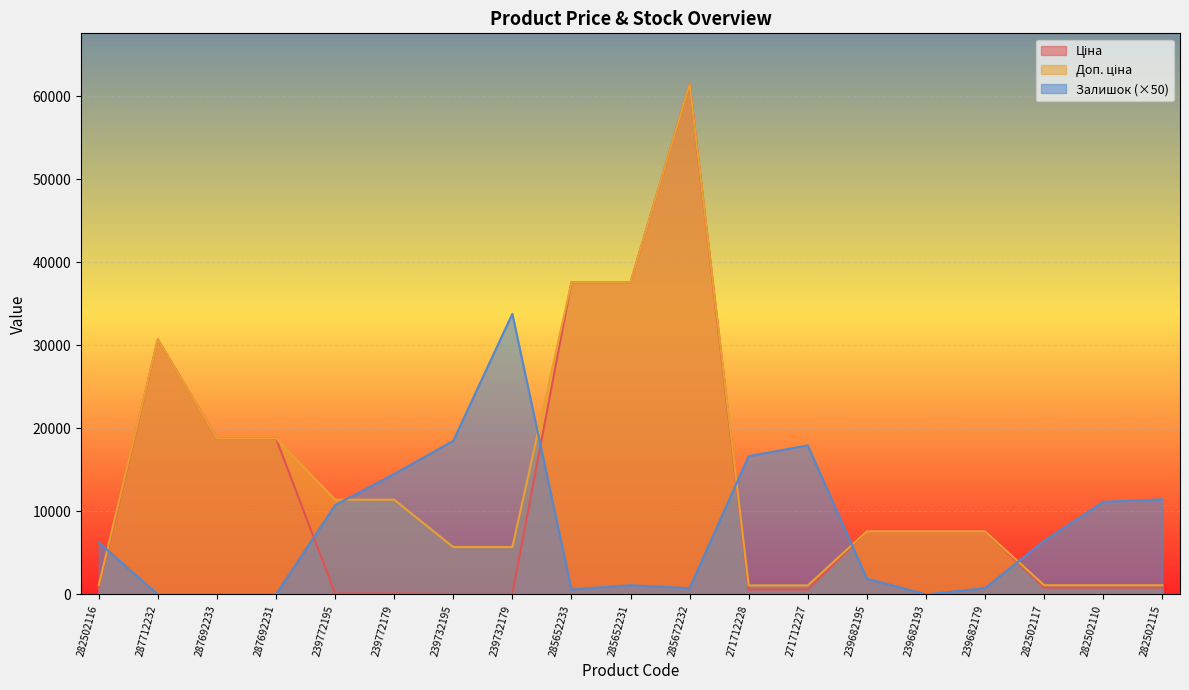

What position from the left is 285652231?

10